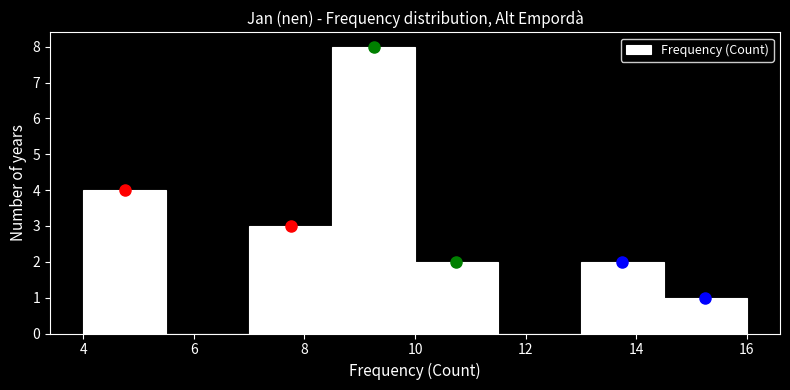

Reading left to right, list every bar in this chart as the range it spans on the x-axis followed by its height. Neither the bar edges nor the heights are printed on the chart, so give them approximately, as read against the axes.

4.0 to 5.5: 4
5.5 to 7.0: 0
7.0 to 8.5: 3
8.5 to 10.0: 8
10.0 to 11.5: 2
11.5 to 13.0: 0
13.0 to 14.5: 2
14.5 to 16.0: 1